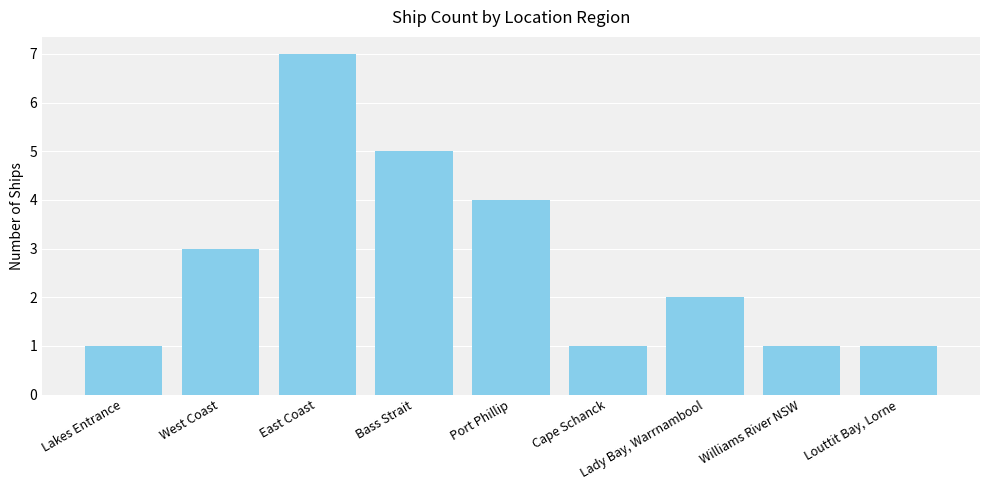

Reading left to right, extract all data points from this chart.

1	3	7	5	4	1	2	1	1